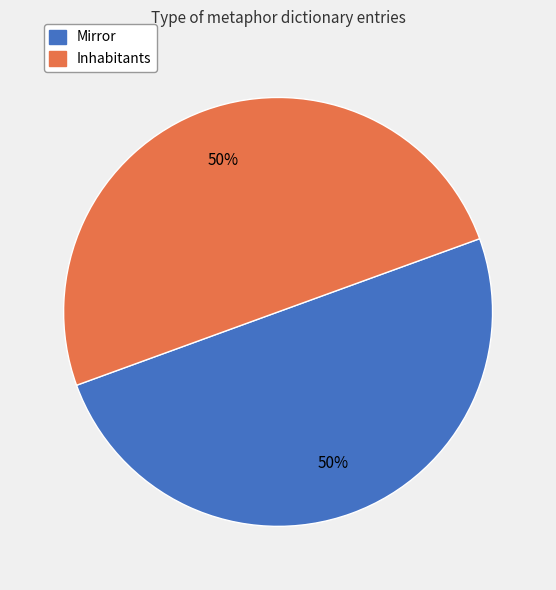

What is the ratio of the value at Mirror to the value at Inhabitants?

1.0